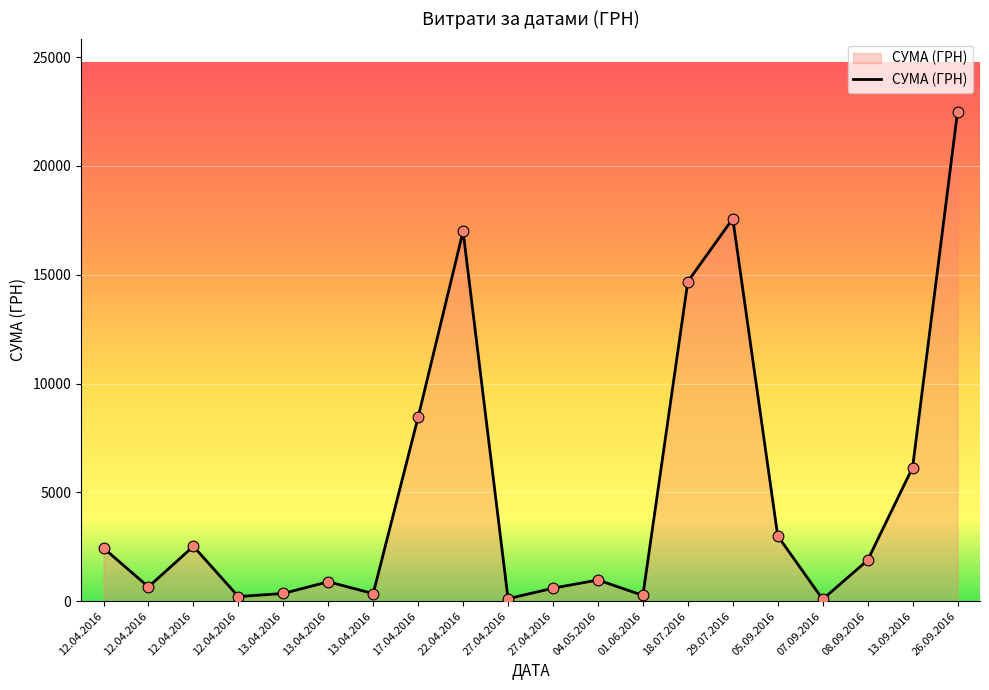

Which has a higher value, 05.09.2016 or 17.04.2016?

17.04.2016